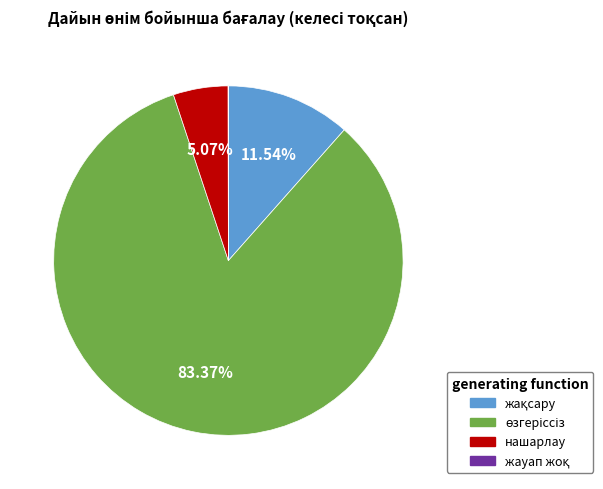

Is there a majority slice in this chart?

Yes